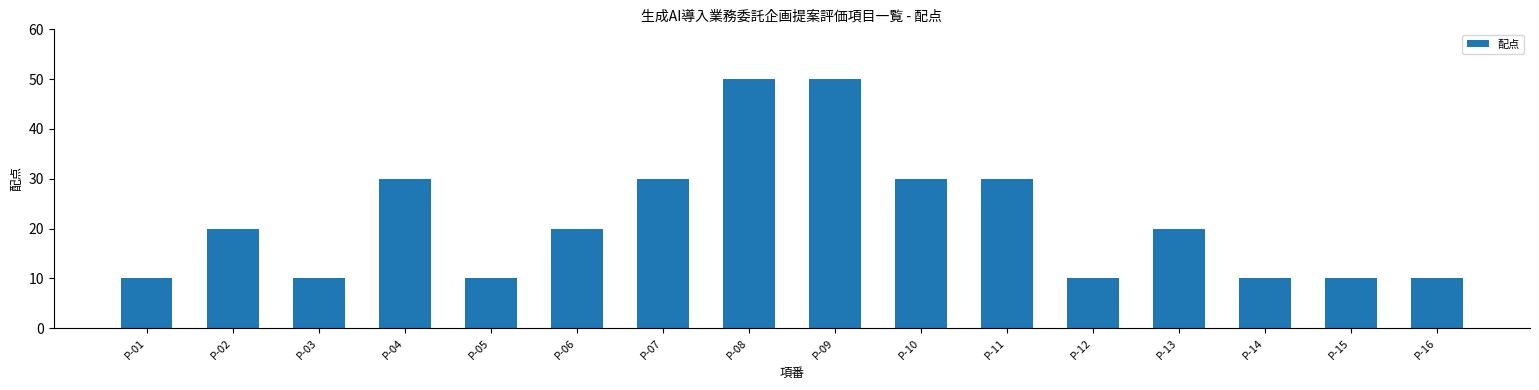

What is the value of the 2nd bar from the left?

20